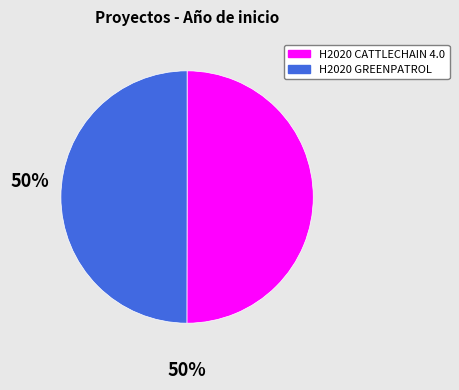

Is the sum of H2020 GREENPATROL and H2020 CATTLECHAIN 4.0 greater than half?

Yes